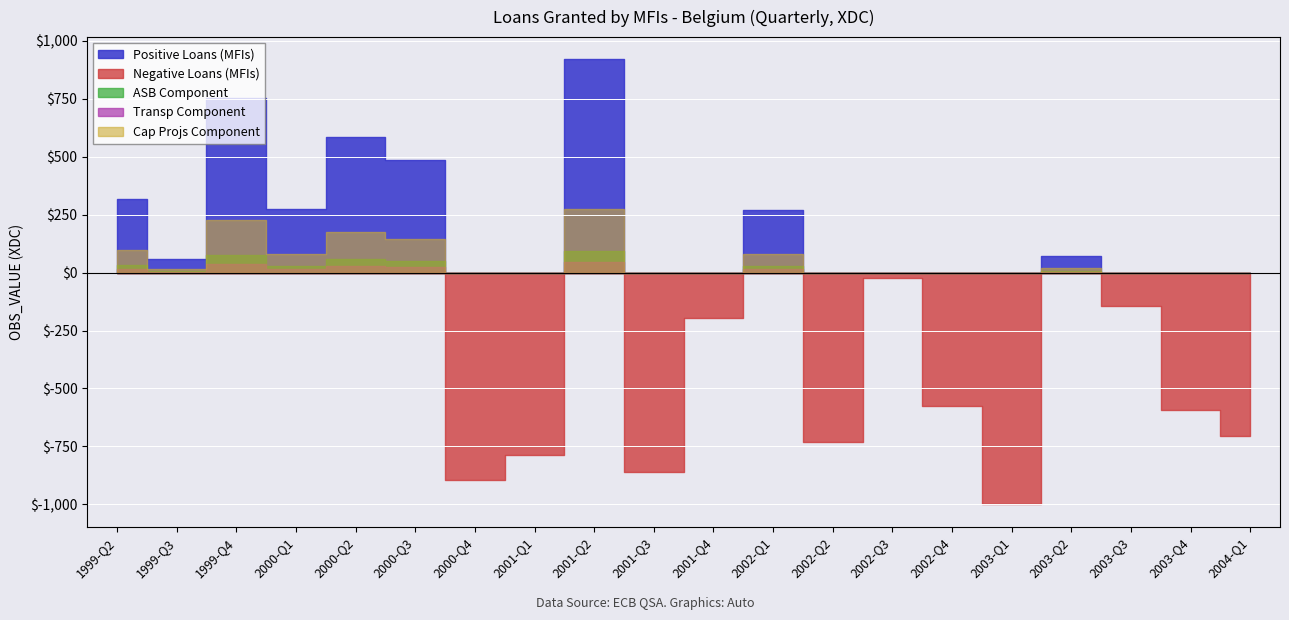

What is the maximum value shown in the chart?

920.1